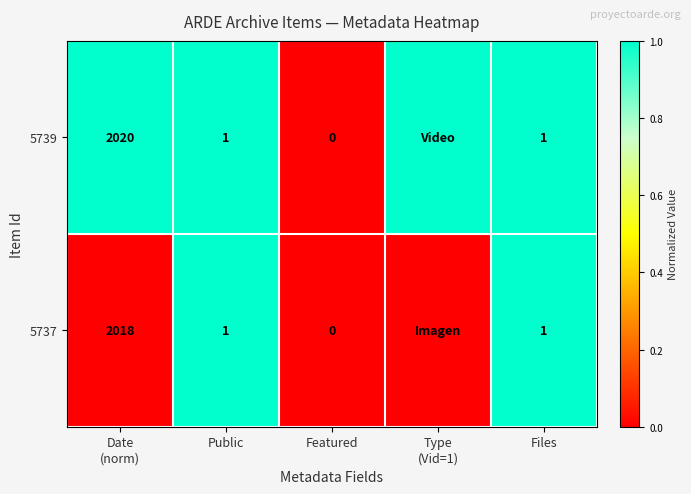

True or false: 5737 has a value of 1 at Public.

True